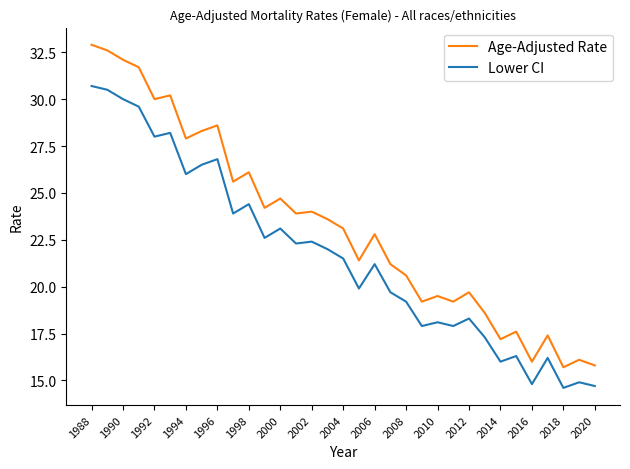

True or false: Lower CI and Age-Adjusted Rate intersect in this chart.

False